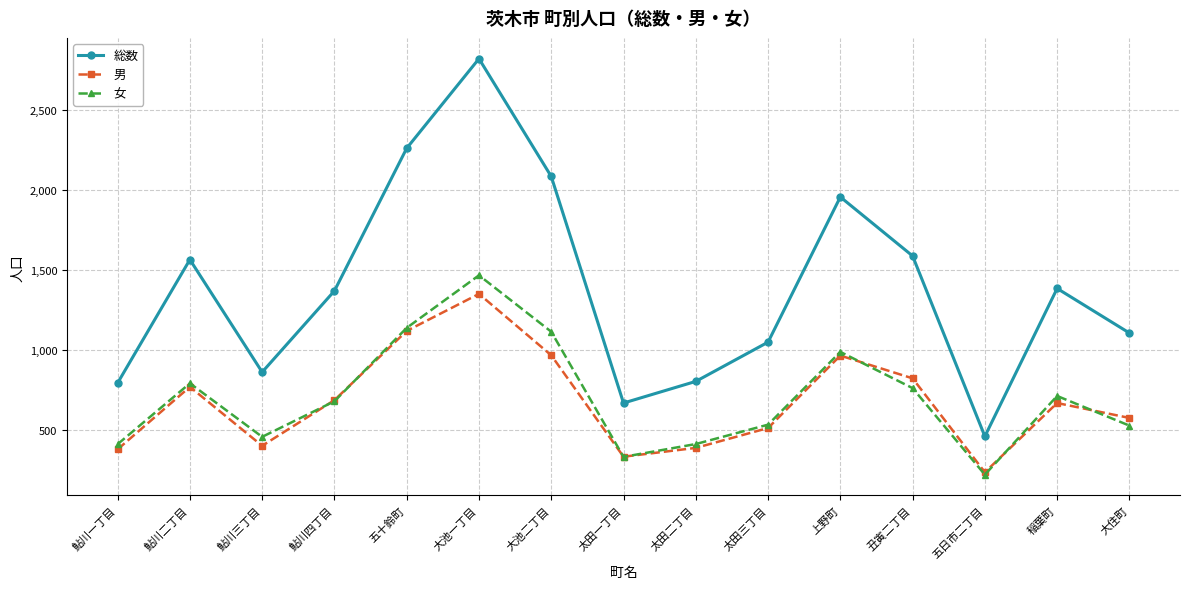

What is the average value of the 総数 series?

1386